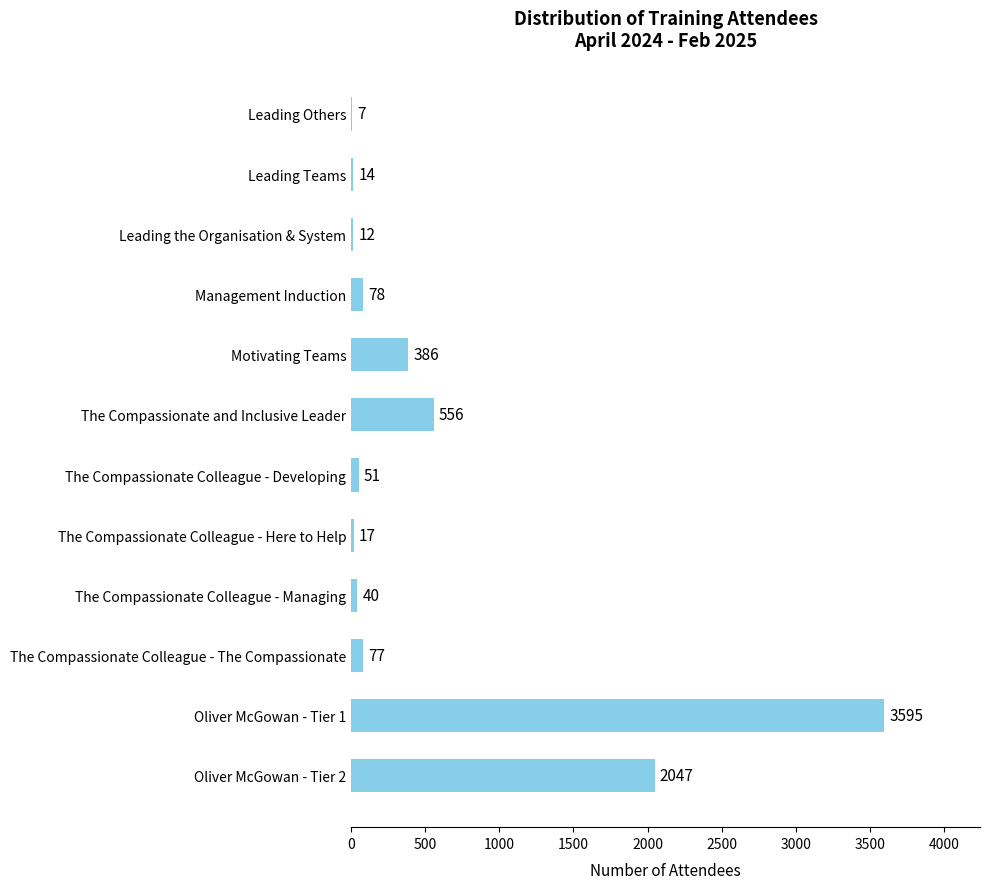

Reading top to bottom, list all the values displayed in this chart.

Leading Others=7	Leading Teams=14	Leading the Organisation & System=12	Management Induction=78	Motivating Teams=386	The Compassionate and Inclusive Leader=556	The Compassionate Colleague - Developing=51	The Compassionate Colleague - Here to Help=17	The Compassionate Colleague - Managing=40	The Compassionate Colleague - The Compassionate=77	Oliver McGowan - Tier 1=3595	Oliver McGowan - Tier 2=2047